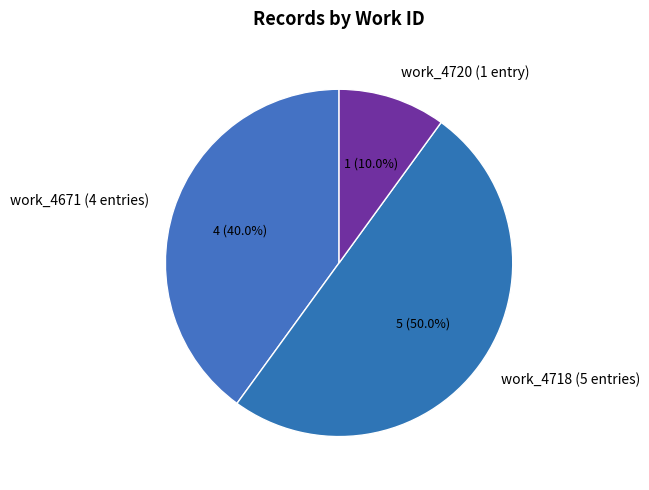

Which slice represents more than half of the pie?

work_4718 (5 entries)